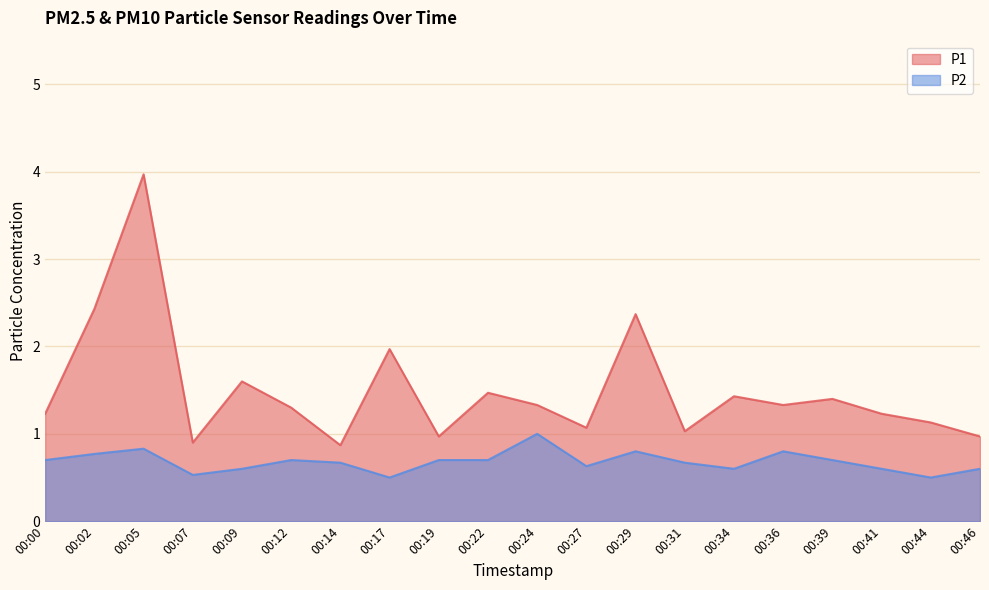

What is the maximum value for P2?

1.0